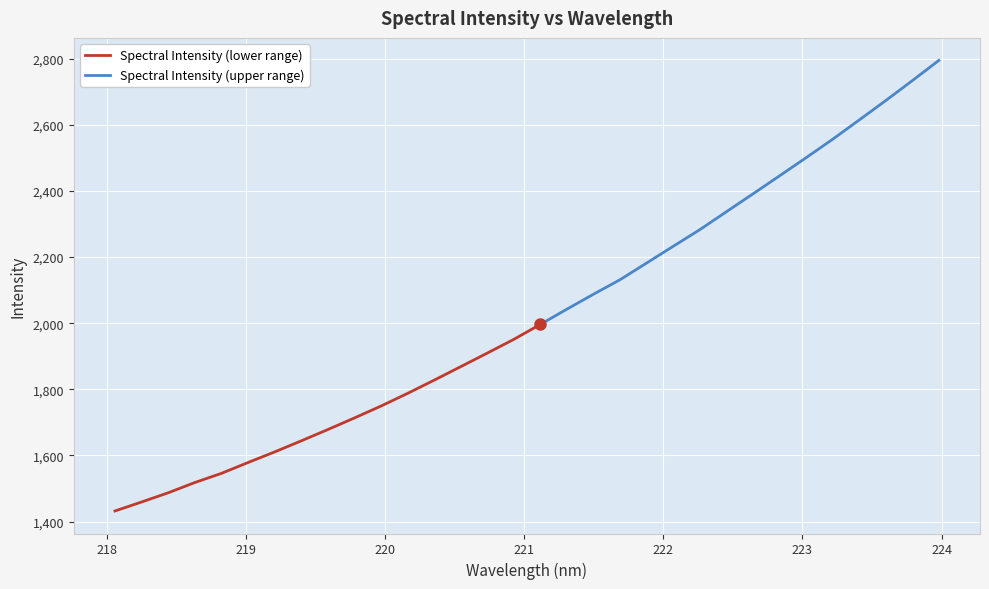

What is the difference between the maximum and second lowest values?

1335.9